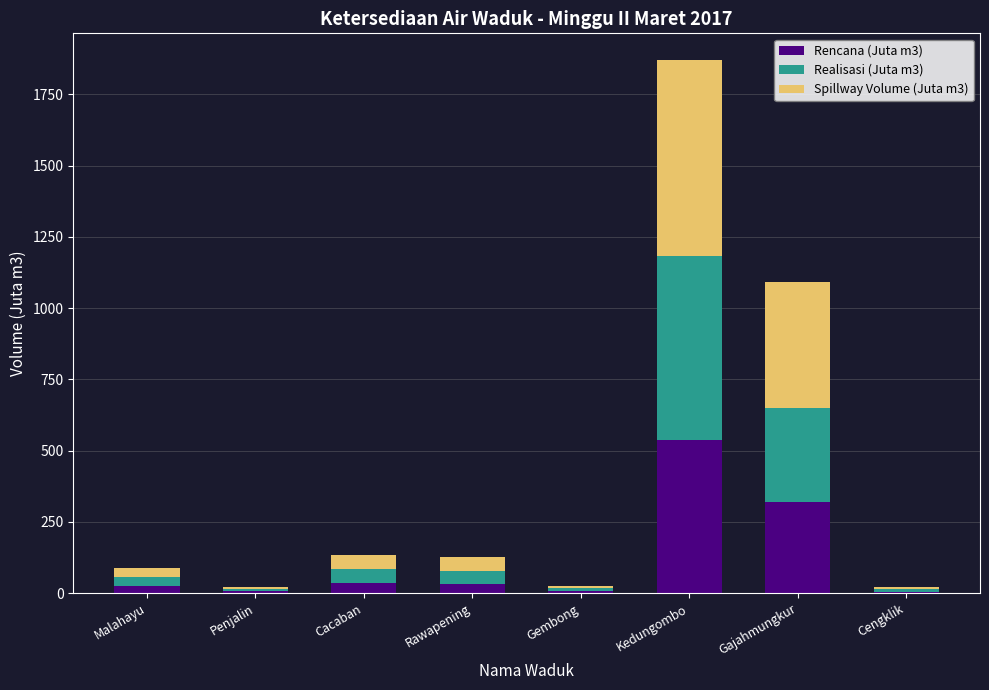

What is the total value across all series at Kedungombo?

1870.2